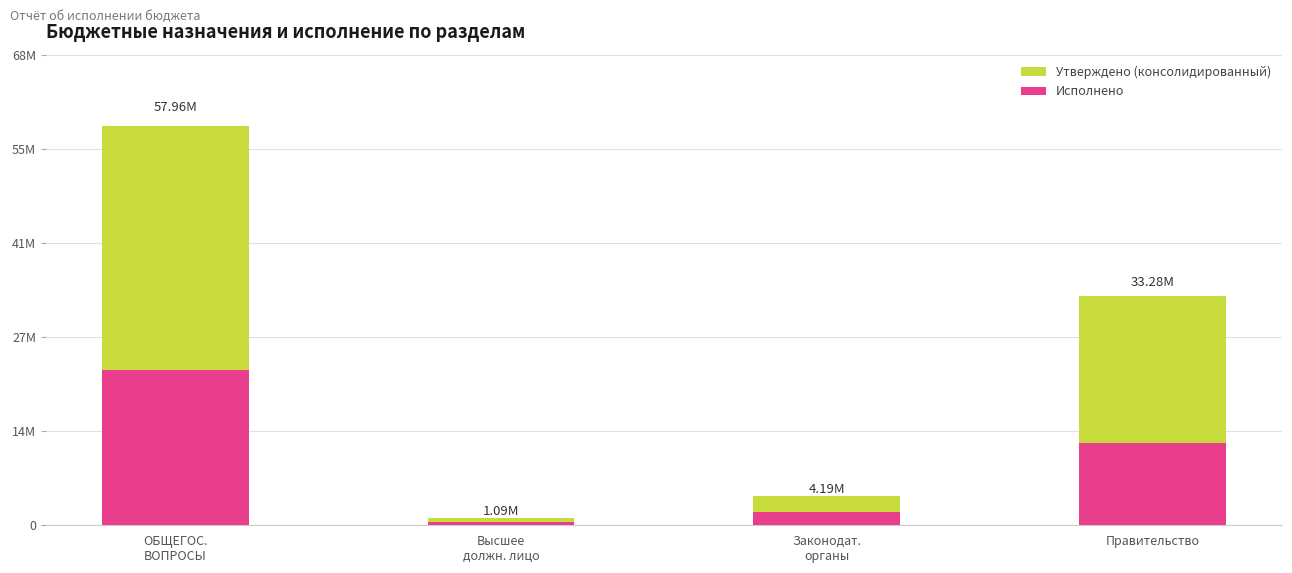

At how many categories does at least one series exceed 34001097?

1